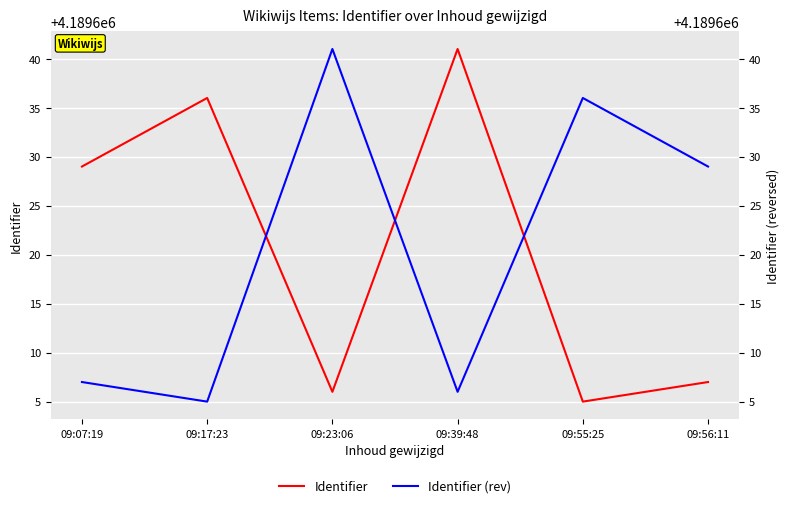

The value of Identifier (rev) at 09:56:11 is 4189629. True or false?

True